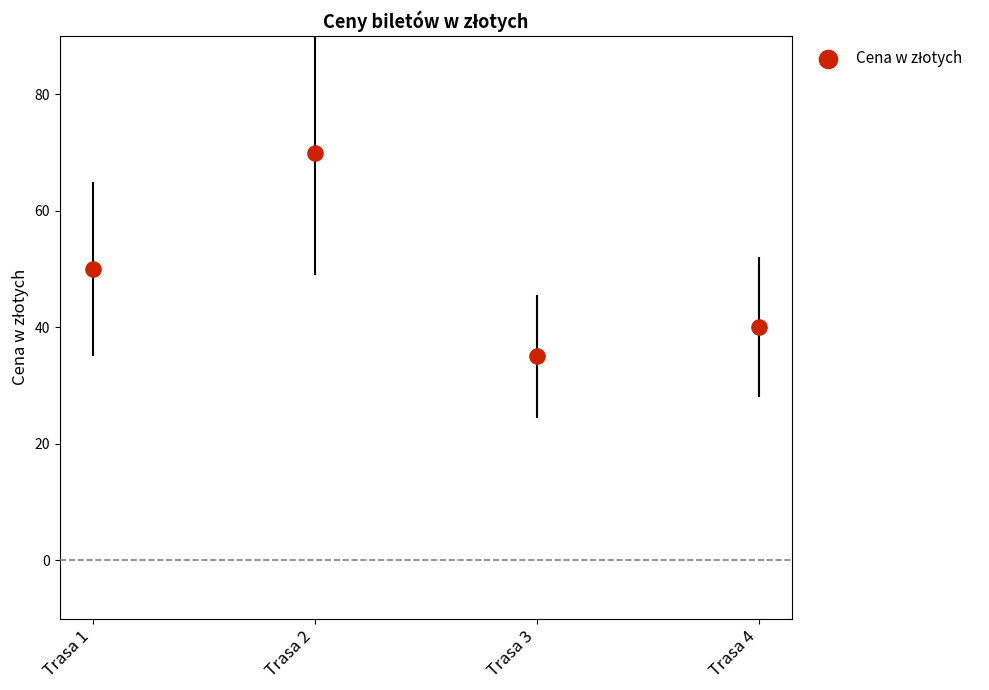

What is the average Y value?

49